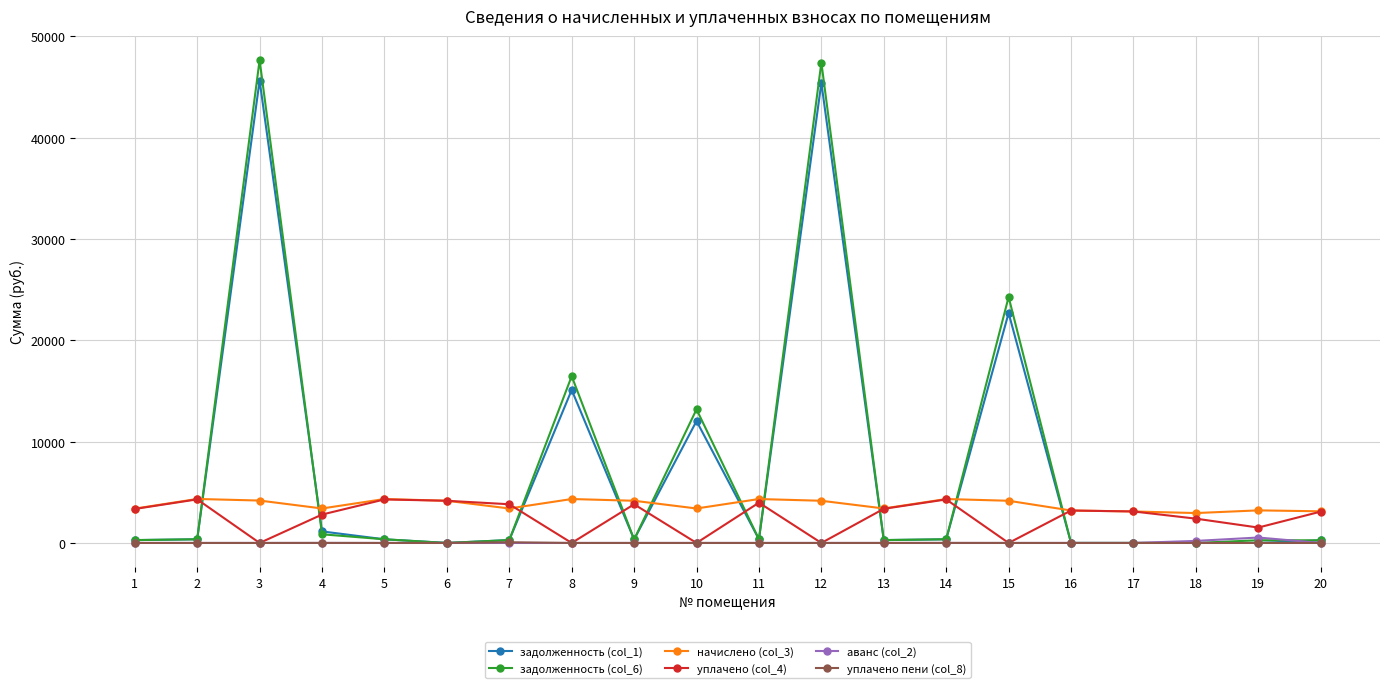

Which series has the largest range (max minus min)?

задолженность (col_6)